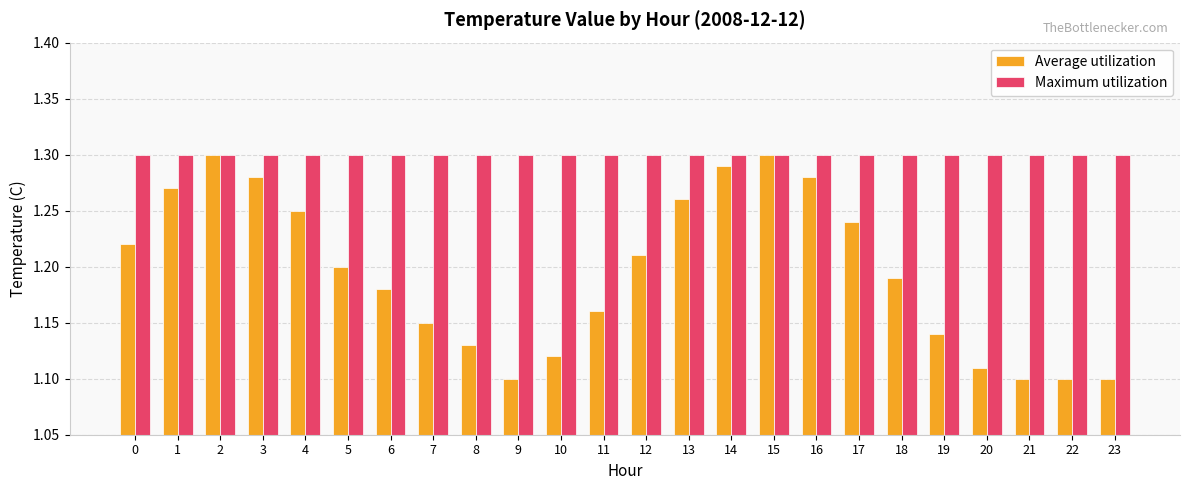

Rank the series at 19 from lowest to highest value.

Average utilization, Maximum utilization